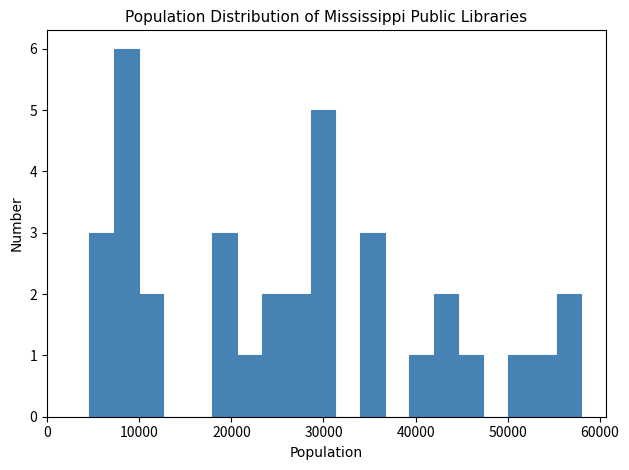

Around what value on the x-axis is the tallest bar? Give the approximate position of its centre, as read against the axis.

9000